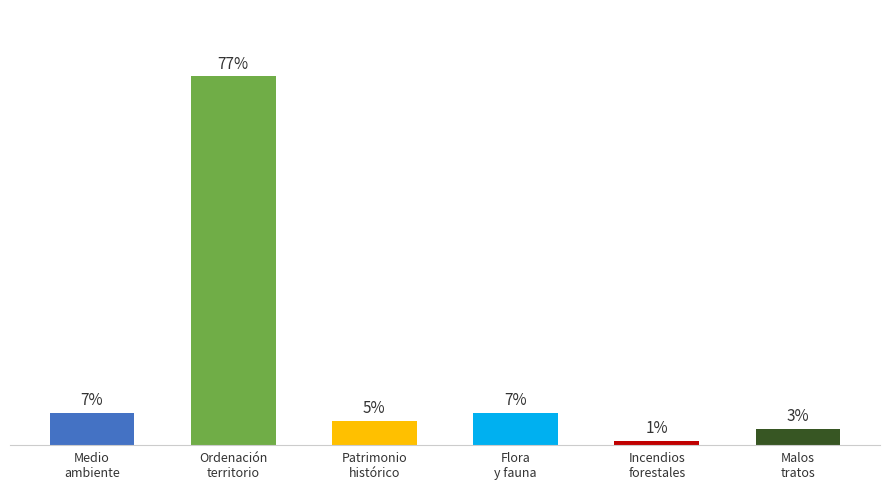

Does the chart contain stacked bars?

No